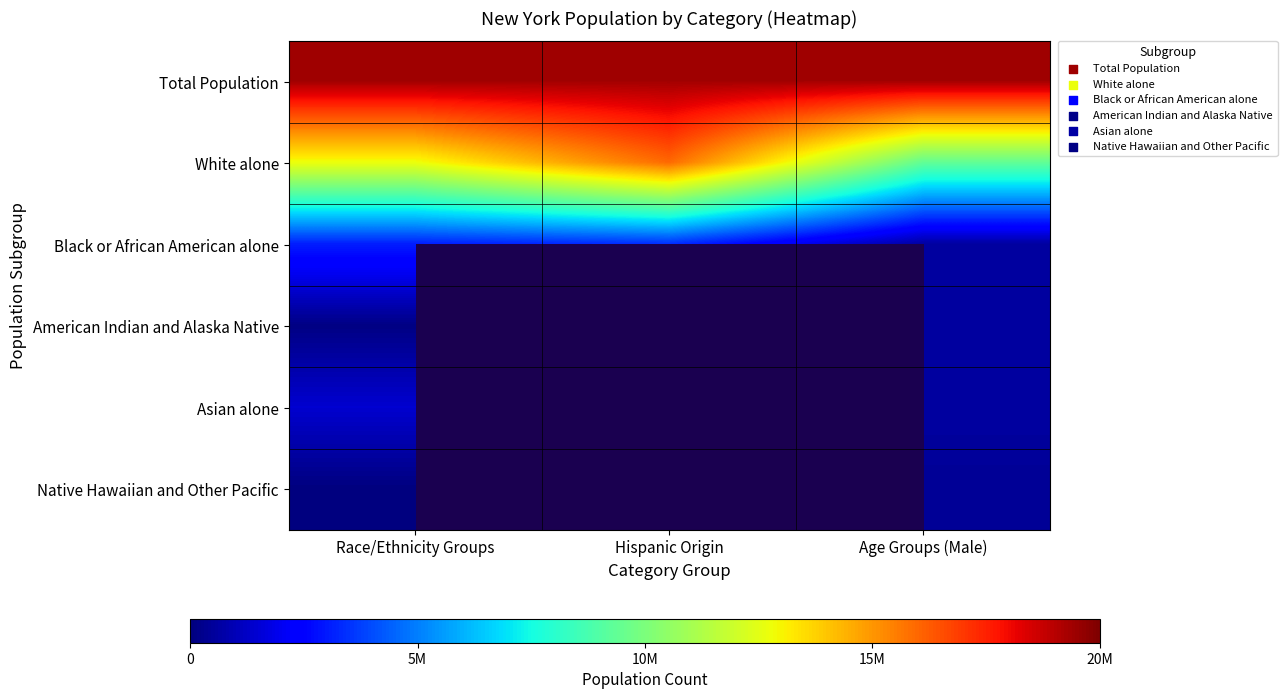

Rank the series at Race/Ethnicity Groups from highest to lowest value.

Total Population, White alone, Black or African American alone, Asian alone, American Indian and Alaska Native, Native Hawaiian and Other Pacific